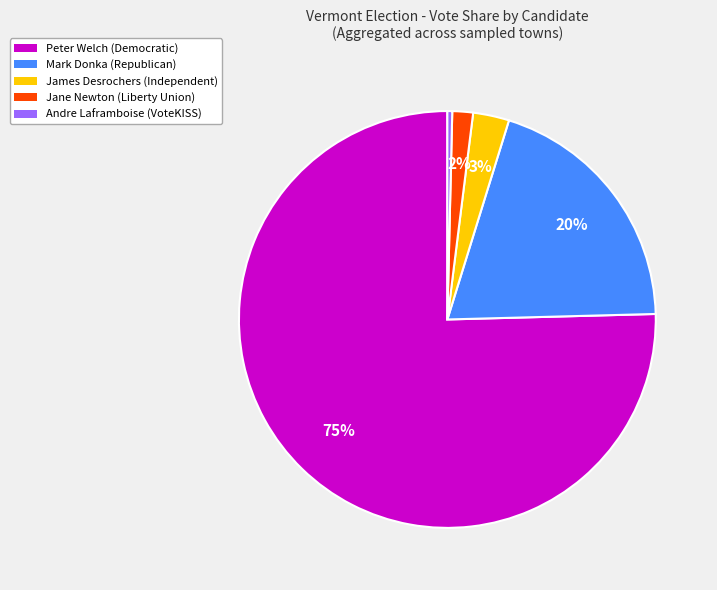

To the nearest percent, what is the average slice percentage?

20%